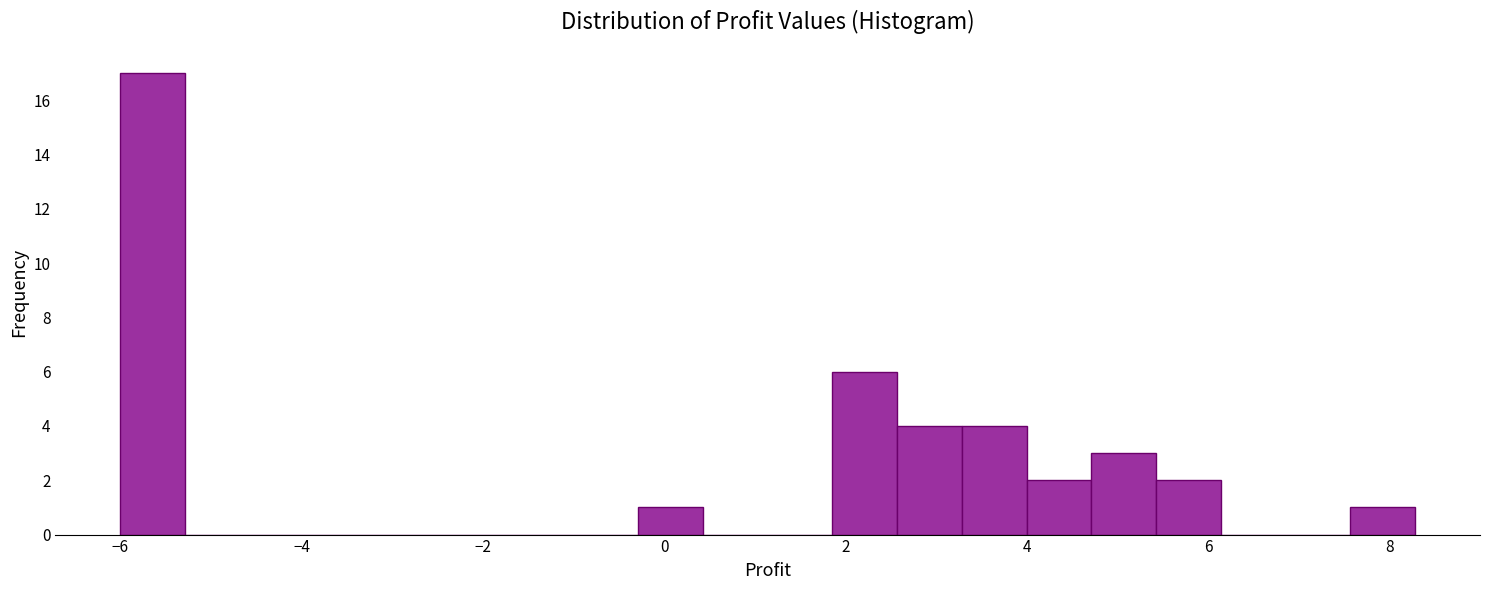

Around what value on the x-axis is the tallest bar? Give the approximate position of its centre, as read against the axis.

-5.6